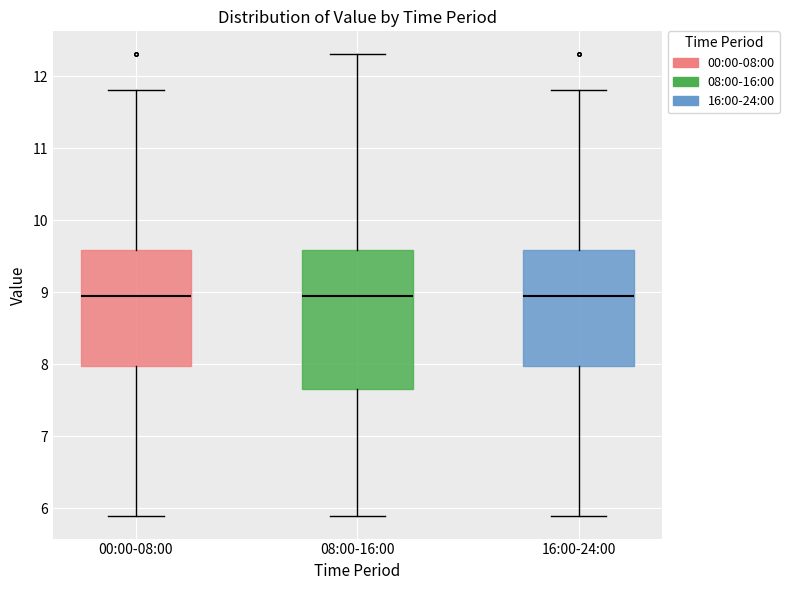

Where does the upper whisker of the box for 16:00-24:00 end on the y-axis? The values are not printed on the chart, so give them approximately, as read against the axis.

11.8